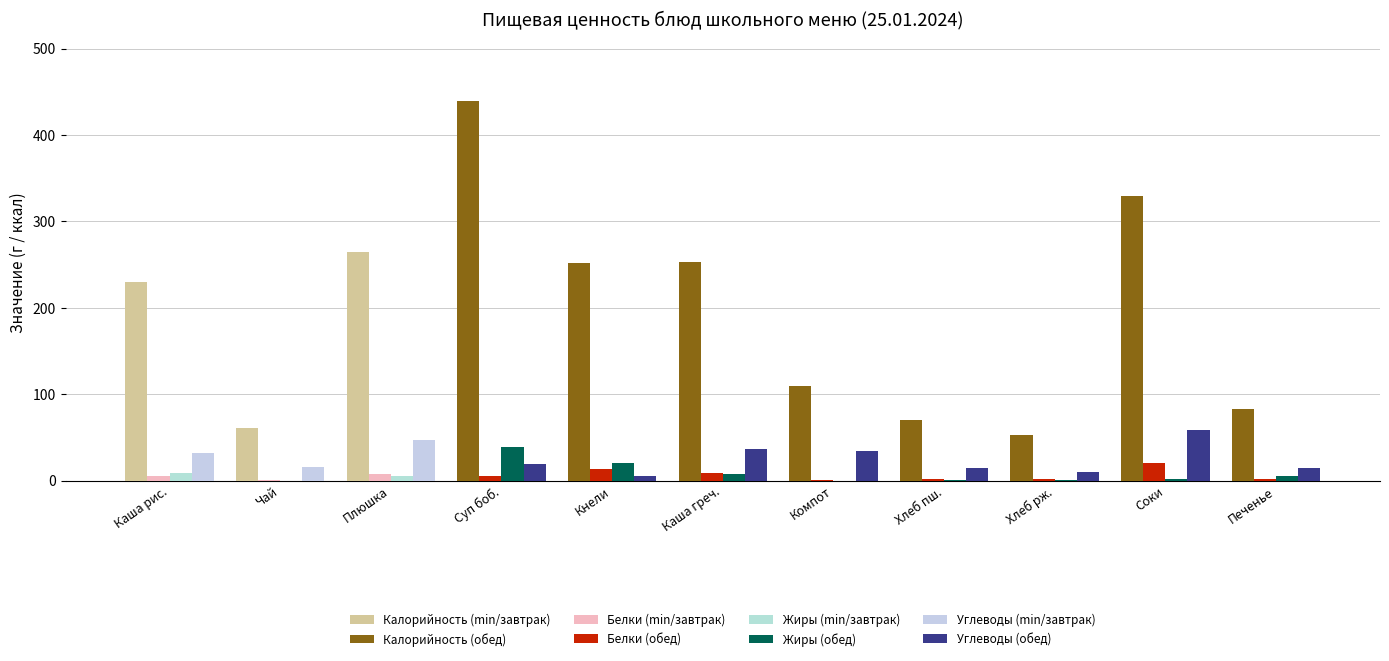

Reading left to right, extract all data points from this chart.

Калорийность: 229.4	61.0	264.4	439.4	252.0	253.1	110.0	70.5	52.2	330.0	83.4
Белки: 5.5	0.1	7.3	5.7	13.3	8.6	0.5	2.3	2.0	20.0	1.5
Жиры: 8.6	0.0	5.2	38.5	19.9	7.8	0.0	0.2	0.4	2.0	5.6
Углеводы: 32.4	15.2	46.6	18.8	5.1	37.1	34.0	14.8	10.0	58.0	14.9